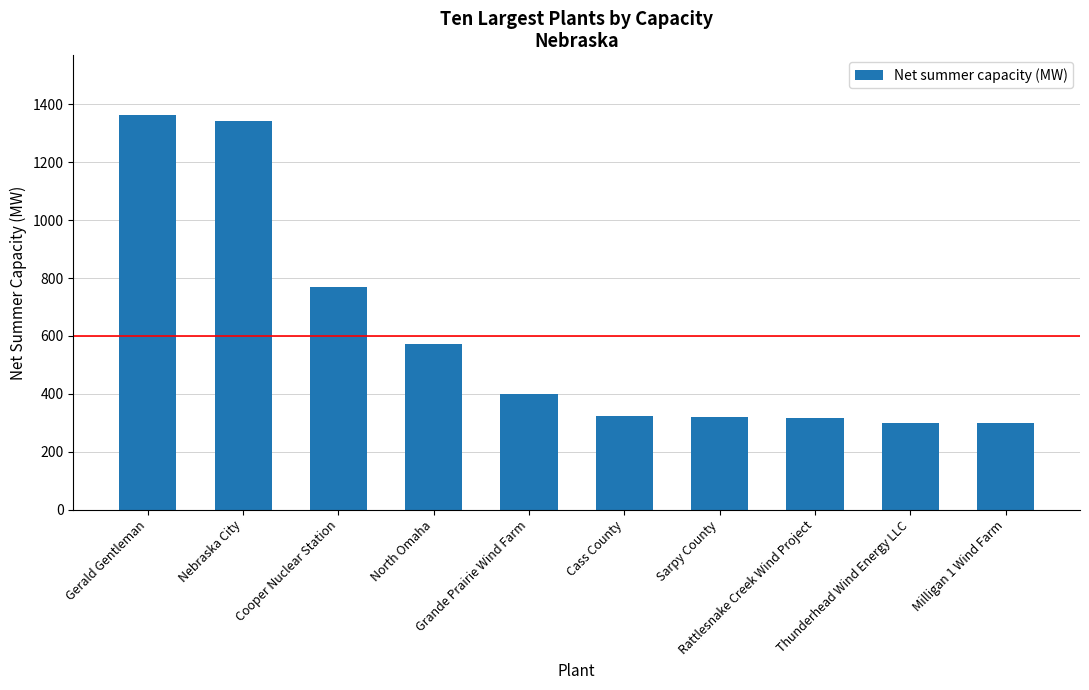

How many values are below 400?

5